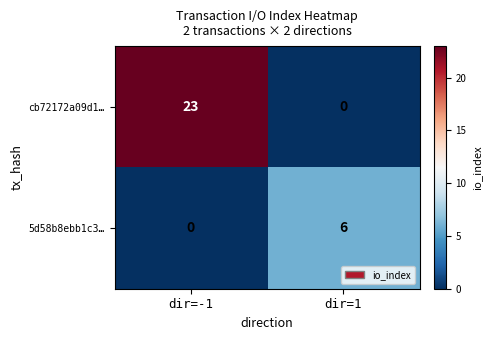

Is it true that cb72172a09d1… equals 15 at dir=-1?

False